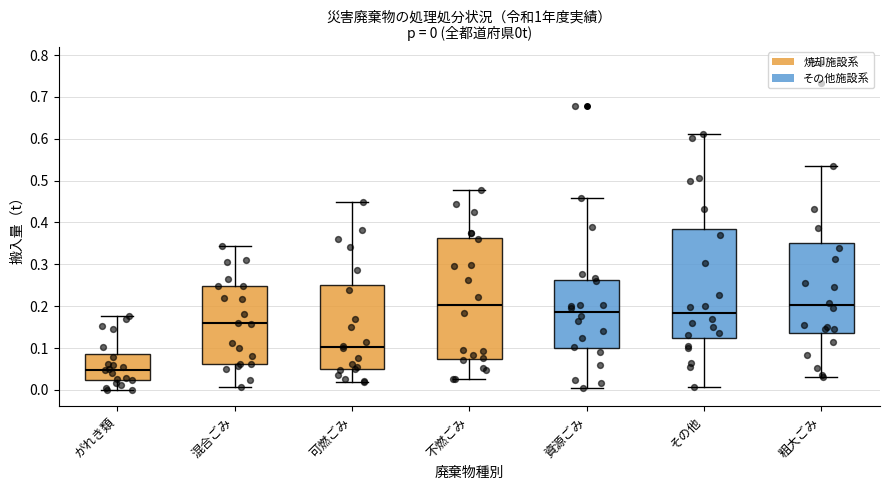

Which box's median line is the lowest?

がれき類